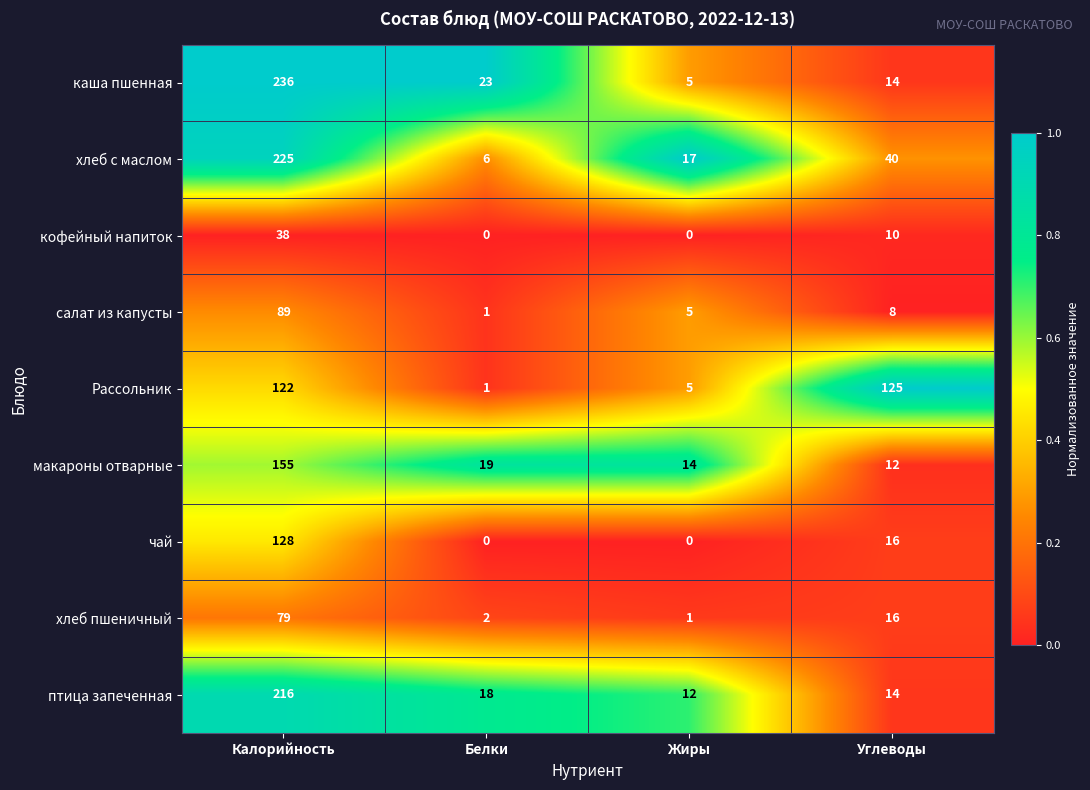

At which category does the chart reach its peak across all series?

Калорийность